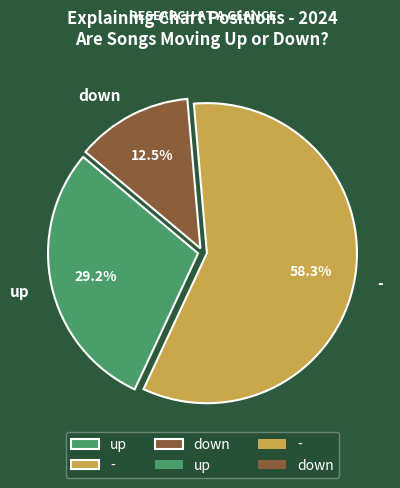

Rank the categories by value from lowest to highest.

down, up, -